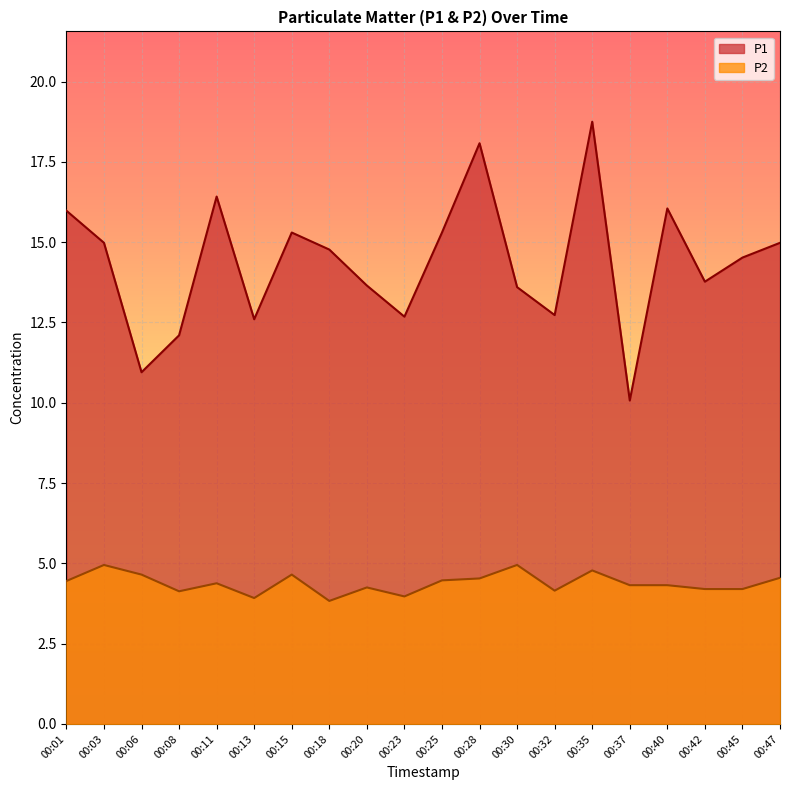

Between 00:35 and 00:40, which is larger?

00:35